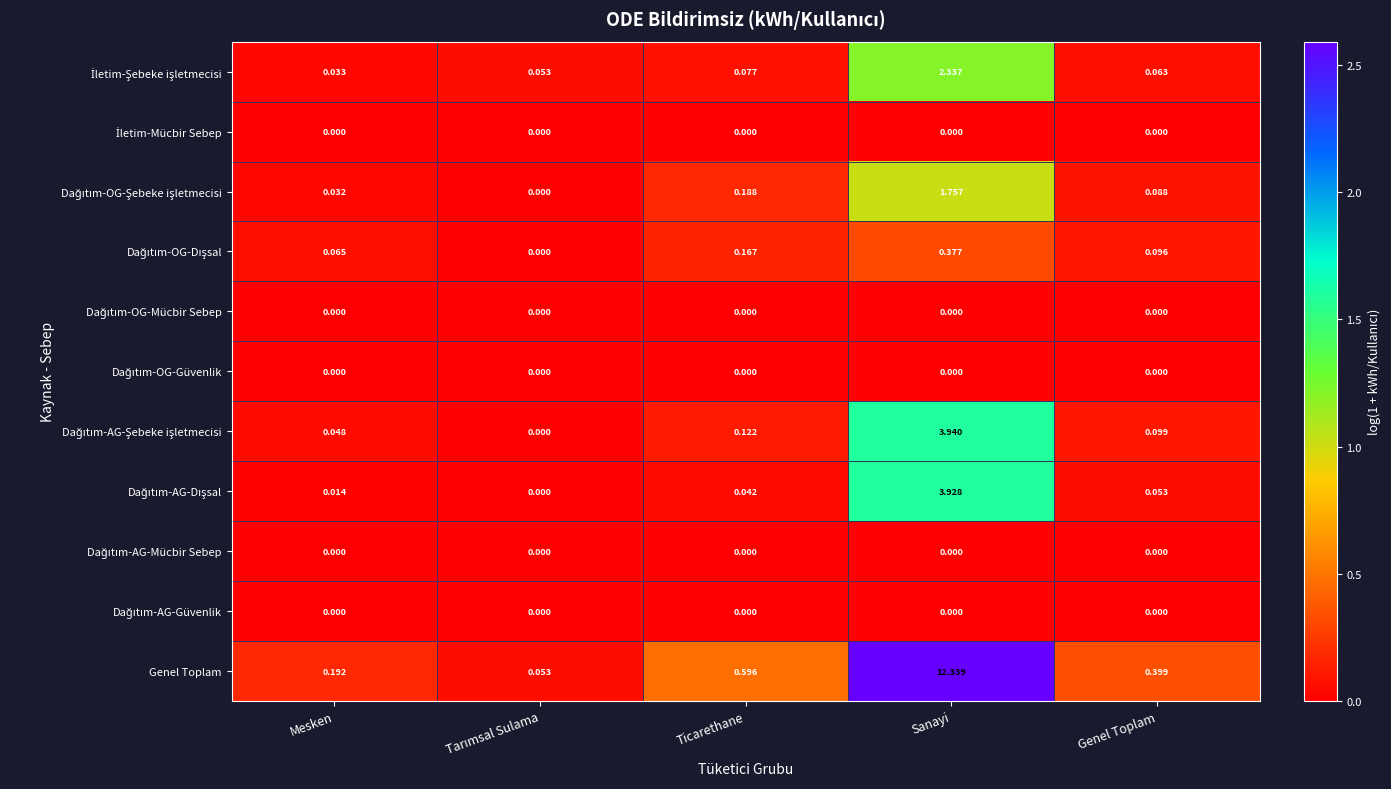

At which category is the sum across all series the highest?

Sanayi